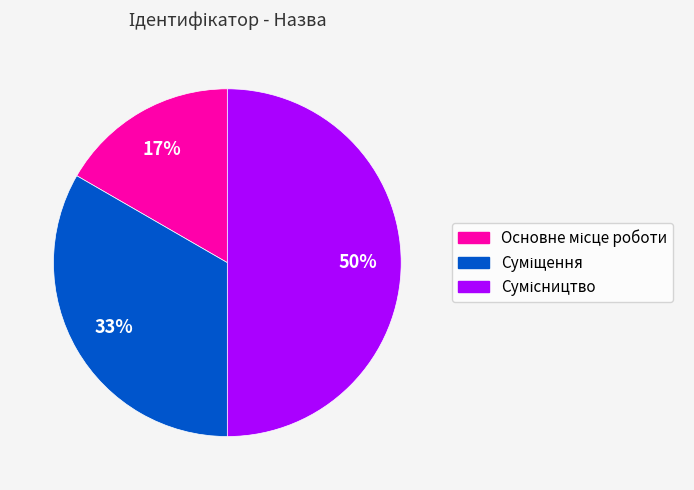

To the nearest percent, what is the difference between the largest and smallest slice percentages?

33%